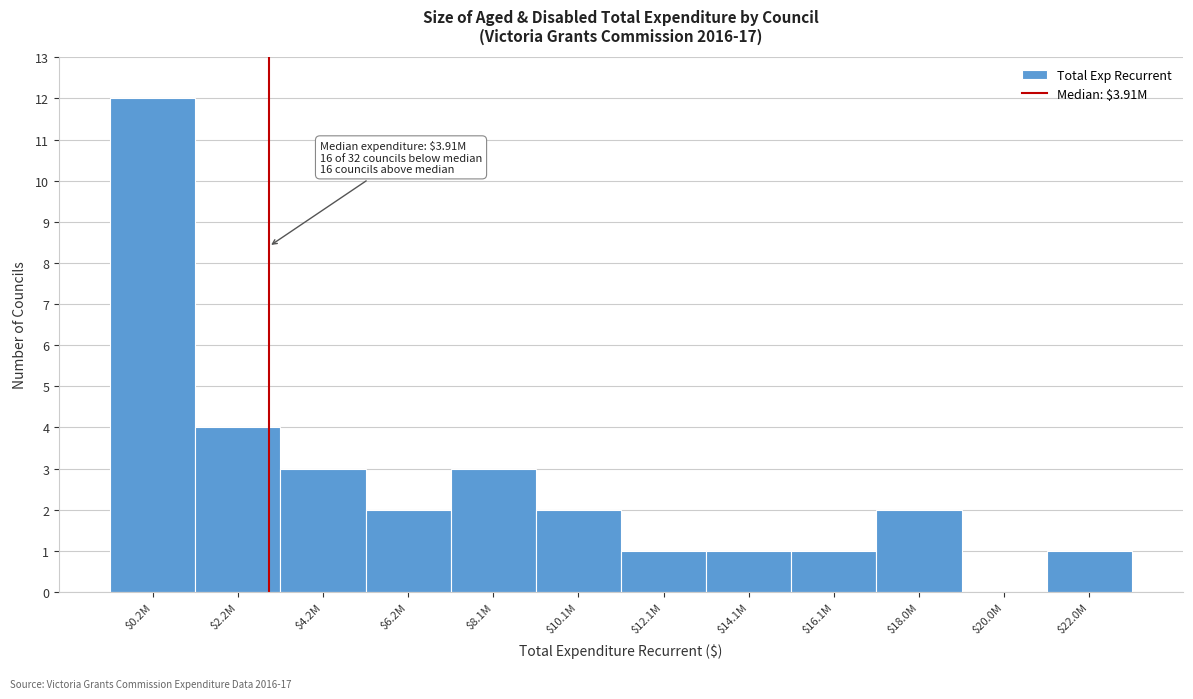

Which category has the highest value across all series?

$0.2M